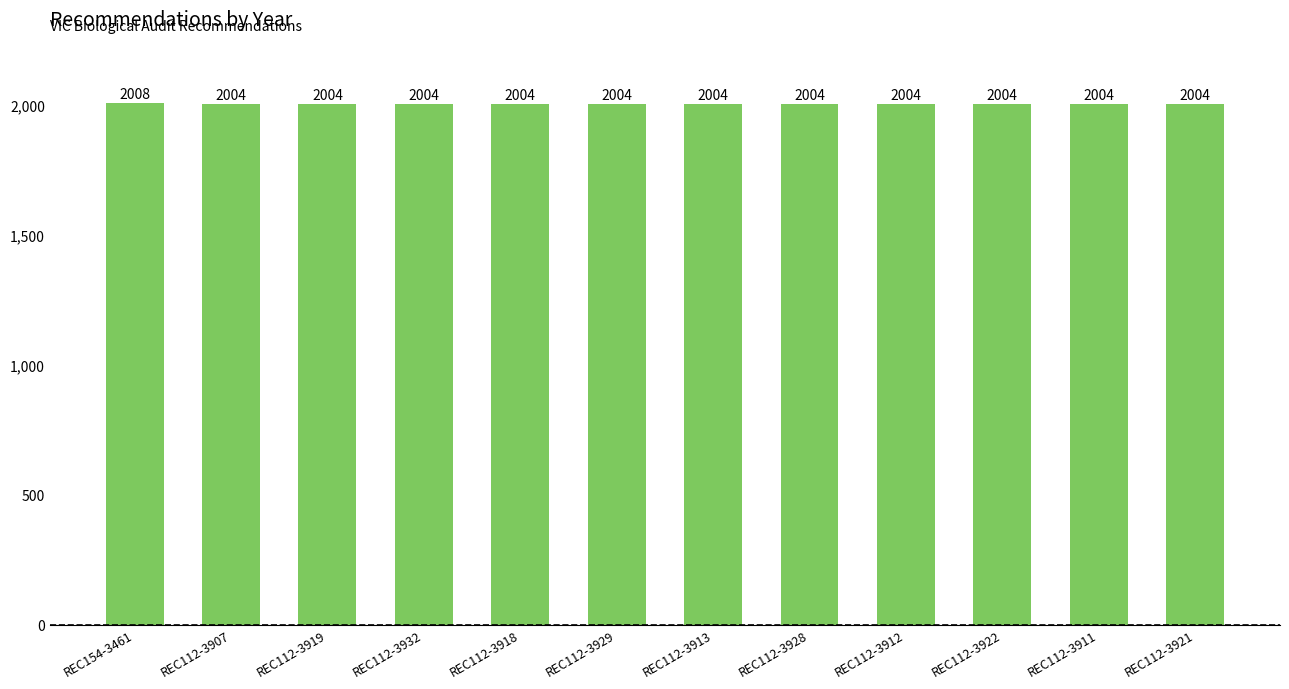

Are the bars grouped side by side (vs. stacked)?

No